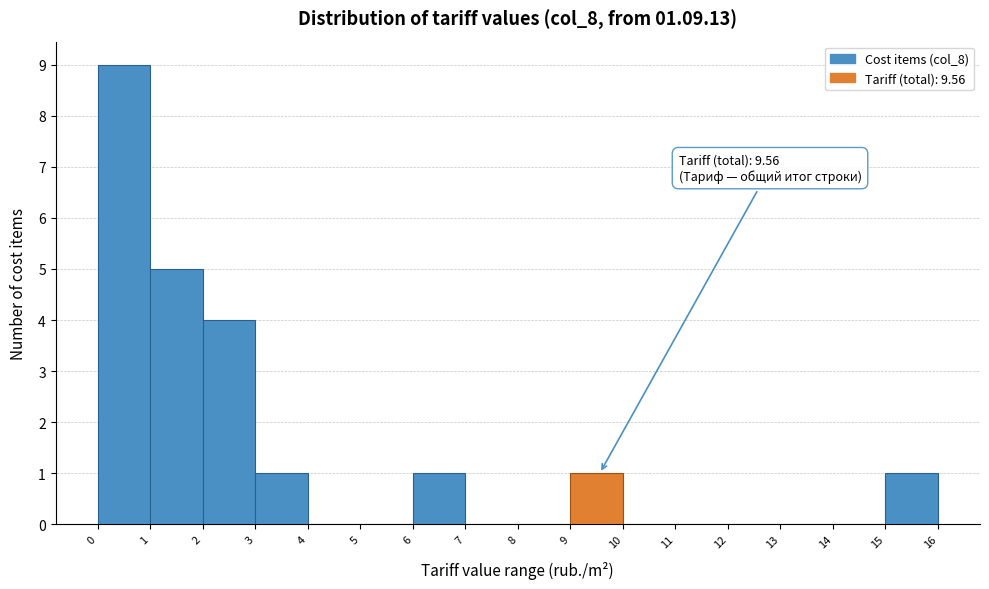

Over which range of the x-axis is the bar tallest?

0 to 1